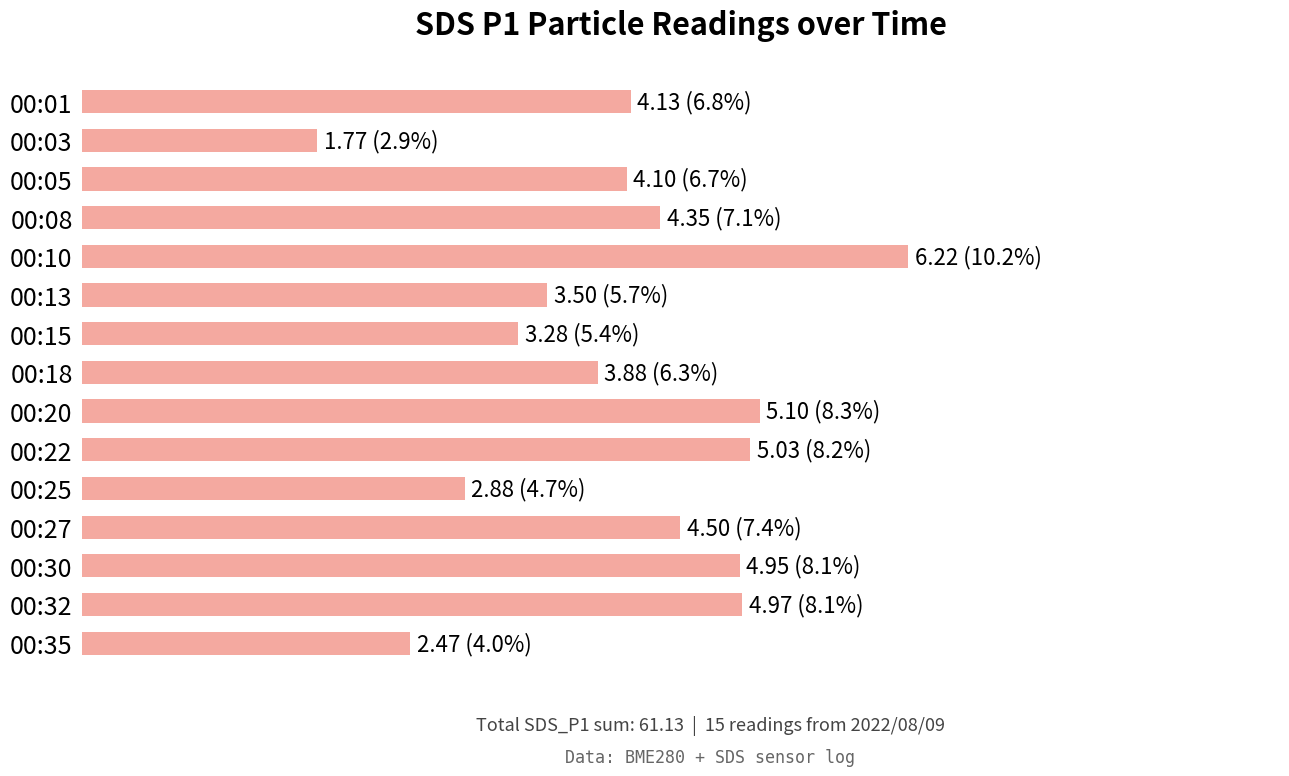

Which category has the highest value across all series?

00:10